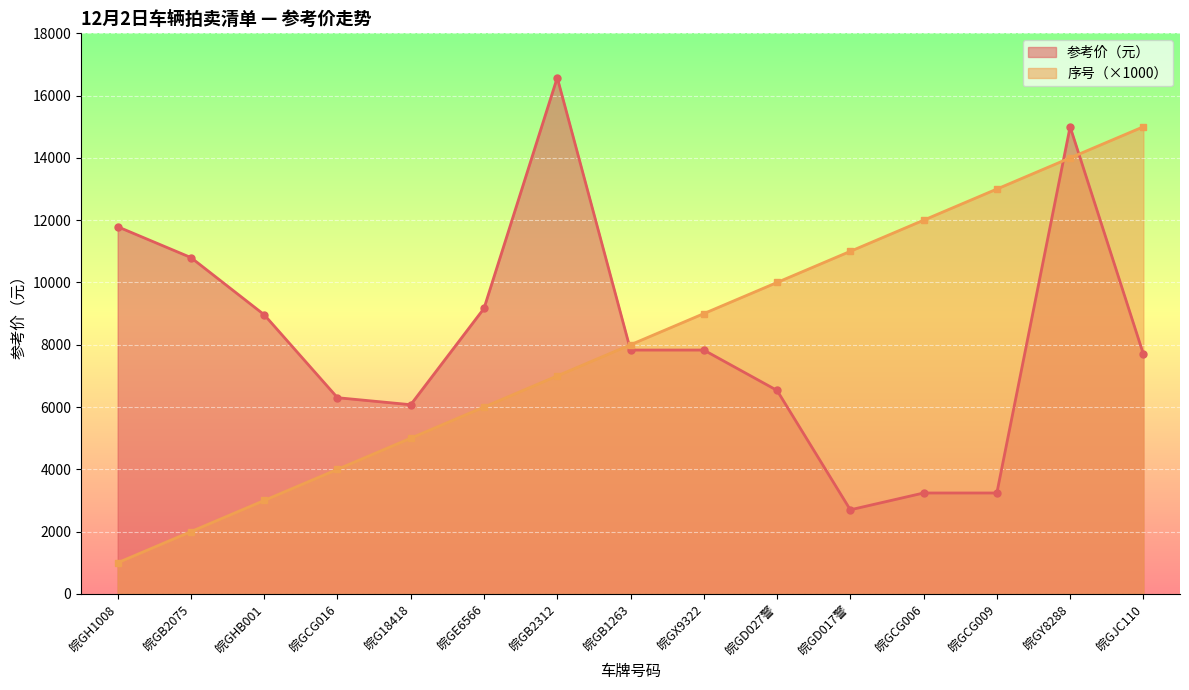

What is the highest value of the 序号（×1000） series?

15000